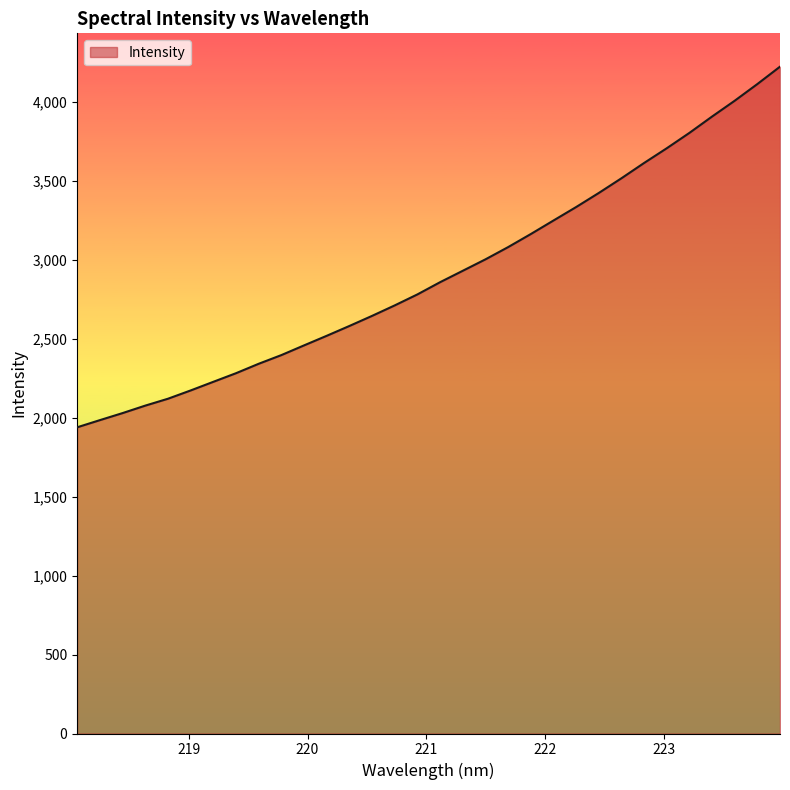

What is the average value?

2912.5